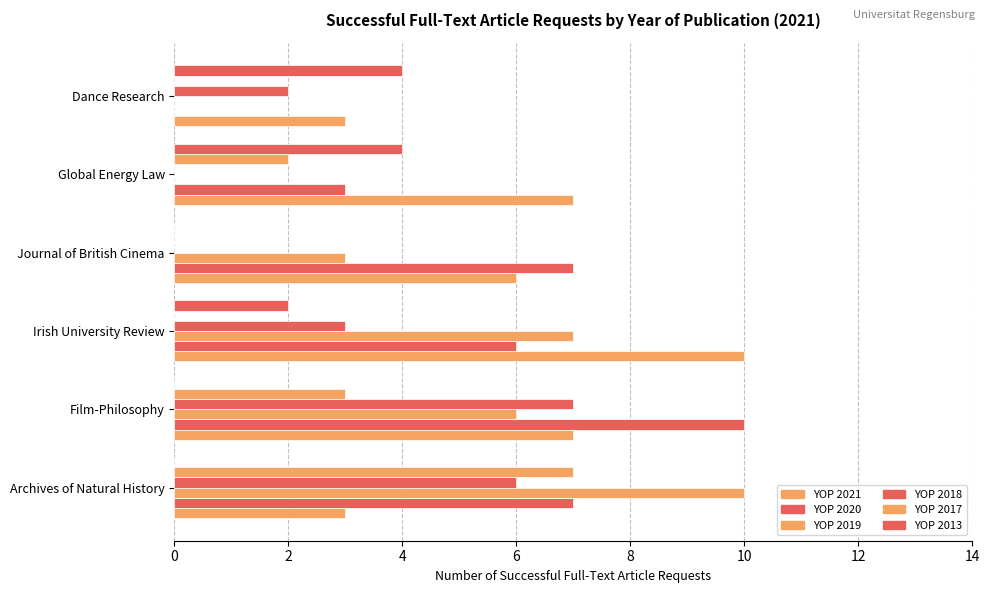

Count the number of data series in this chart.

6